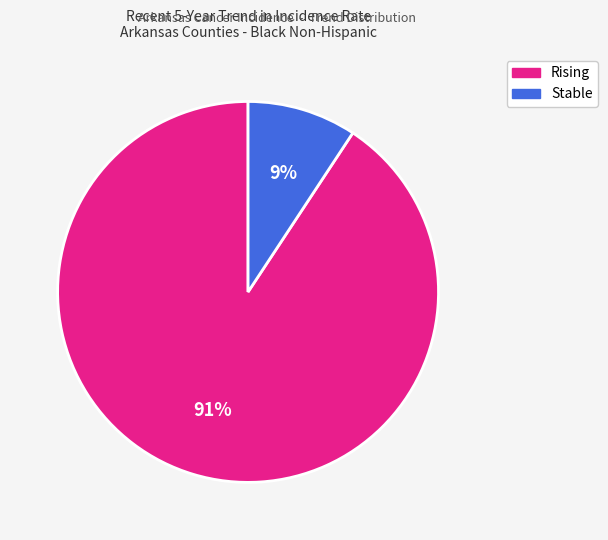

Is there a majority slice in this chart?

Yes